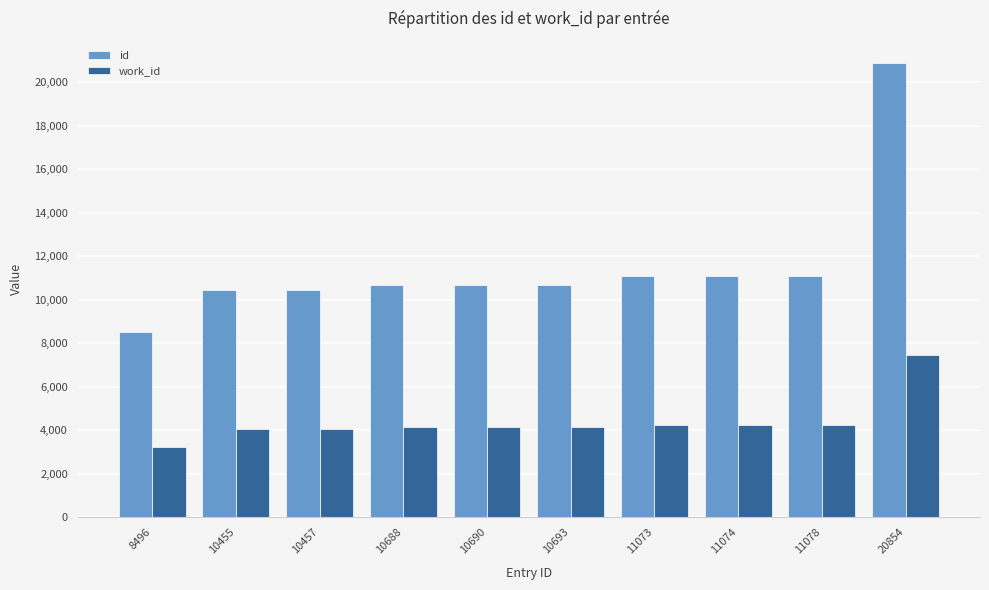

Rank the series by their average value, from highest to lowest.

id, work_id